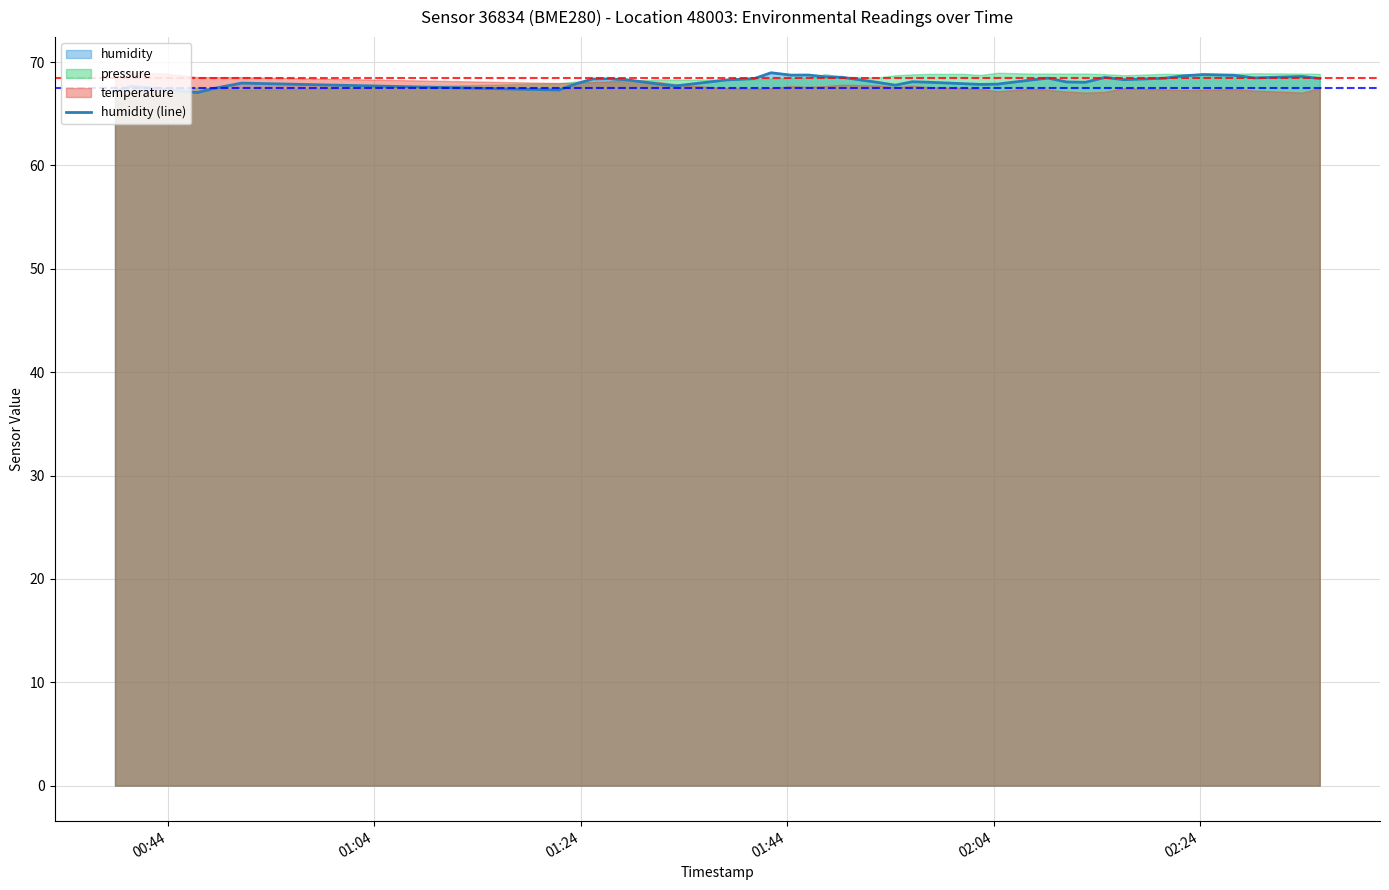

What is the highest value of the humidity (line) series?

69.0